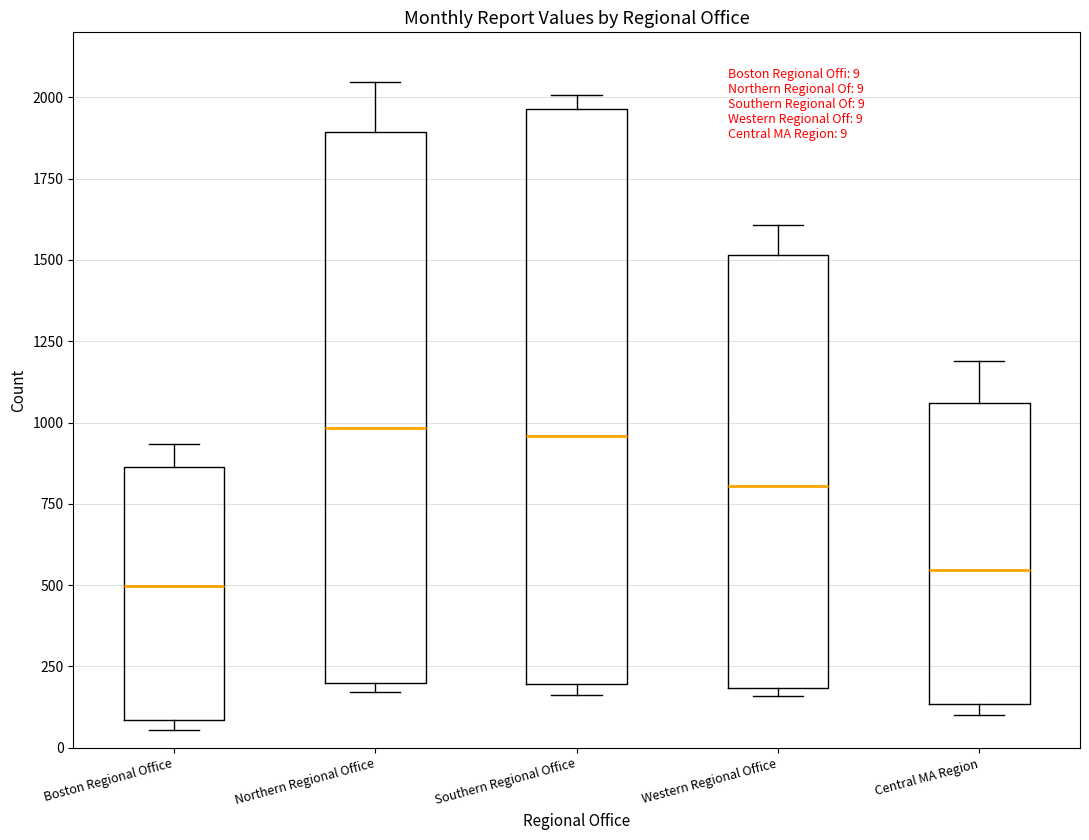

Which box has the lowest median line?

Boston Regional Office